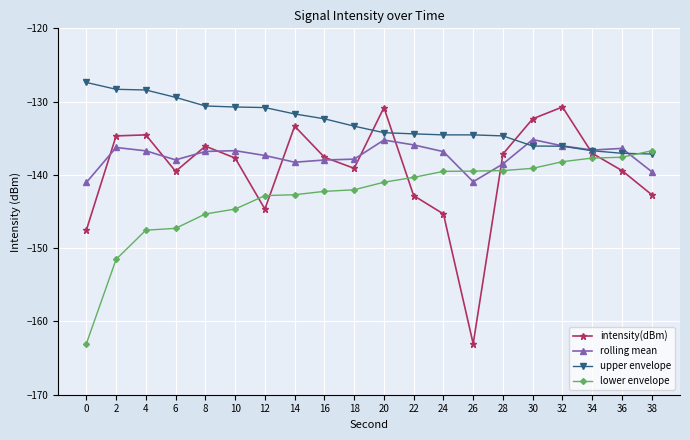

What is the value of the upper envelope point at the 2nd from the left?

-128.3